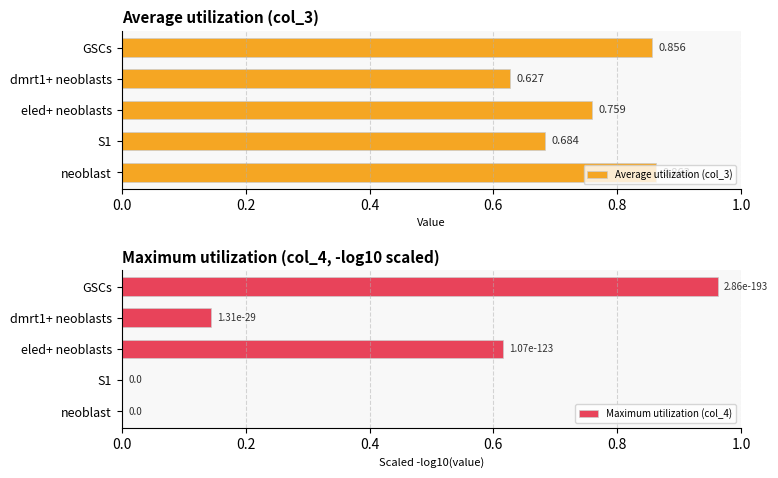

True or false: Maximum utilization (col_4) has a value of -0.4 at S1.

False